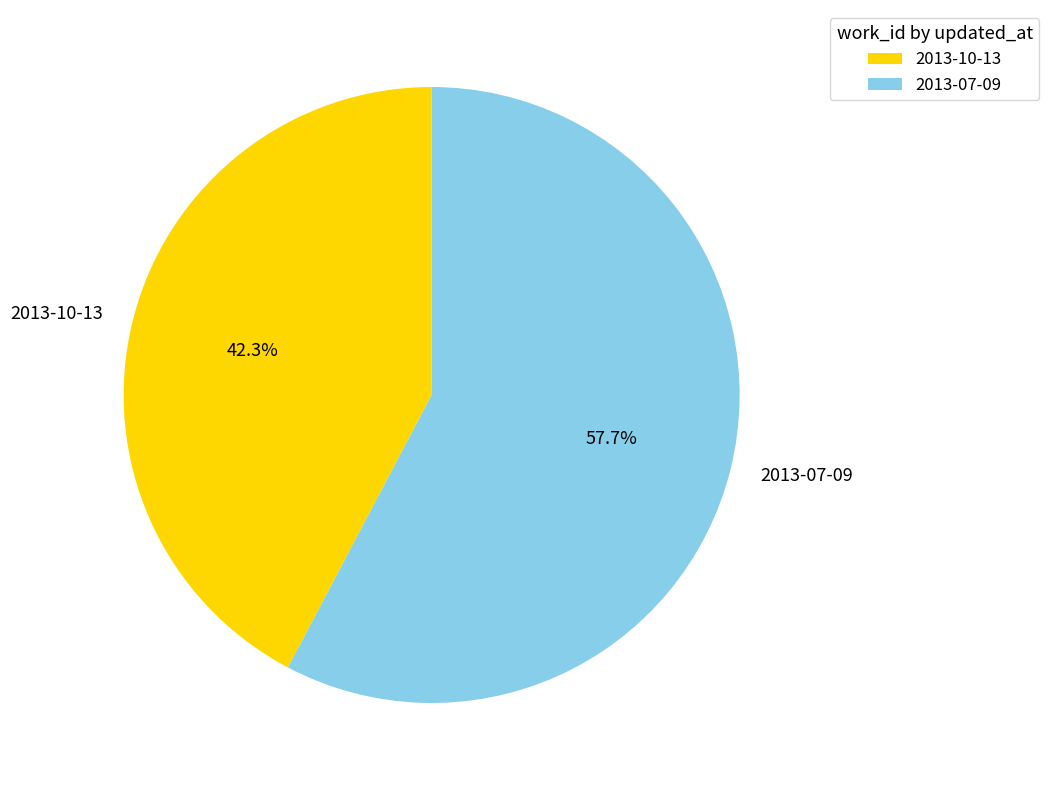

Does 2013-10-13 represent more than half of the total?

No